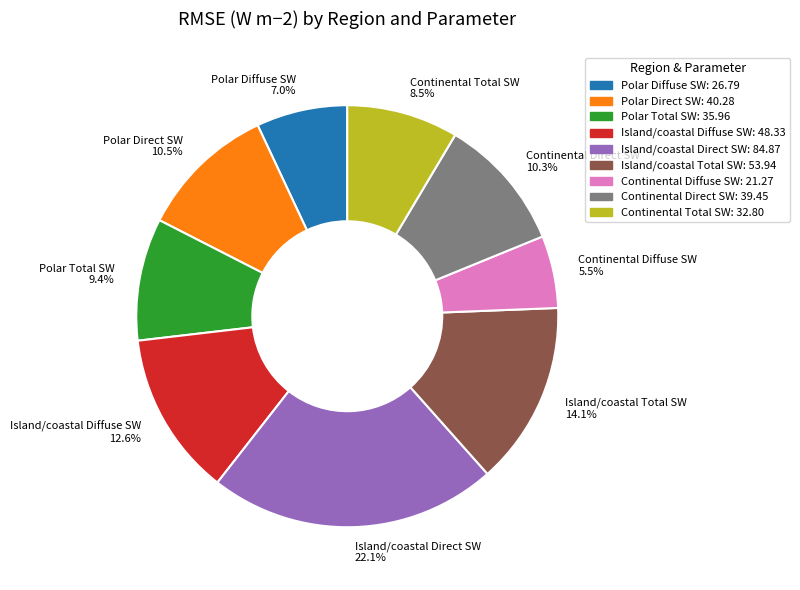

How many slices are in this pie chart?

9